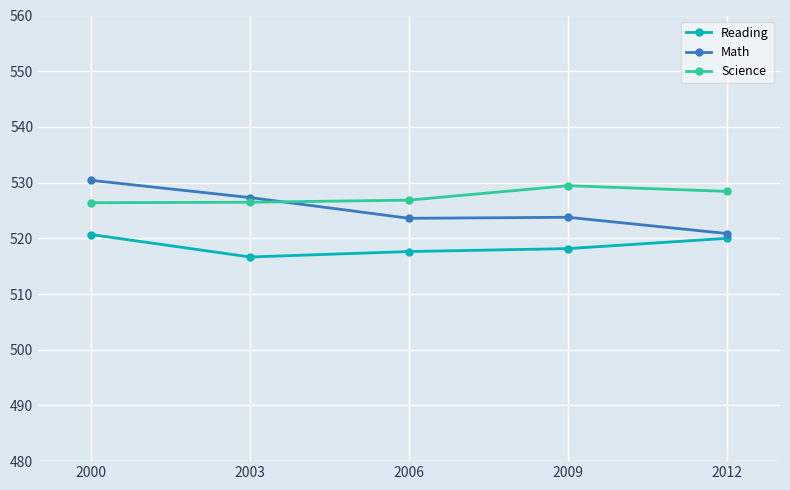

Where does the Math series first go above 523?

2000